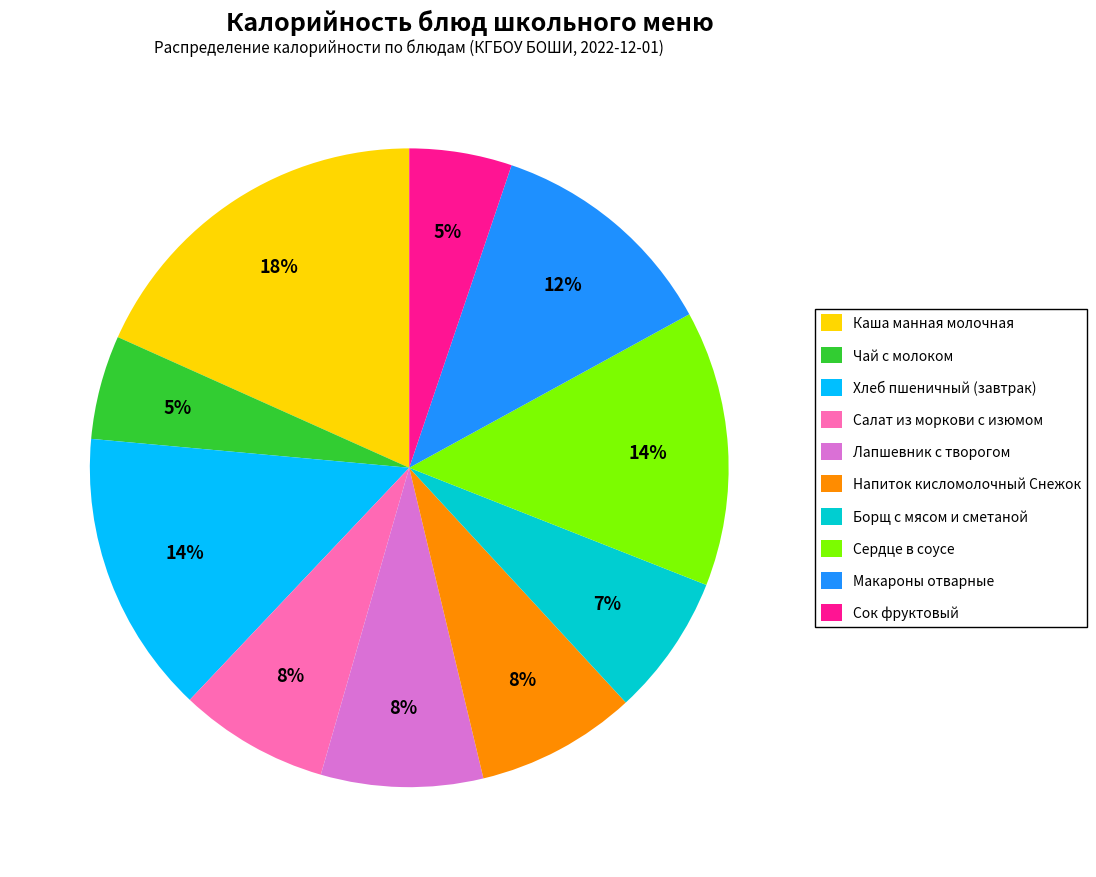

Does Чай с молоком represent more than half of the total?

No